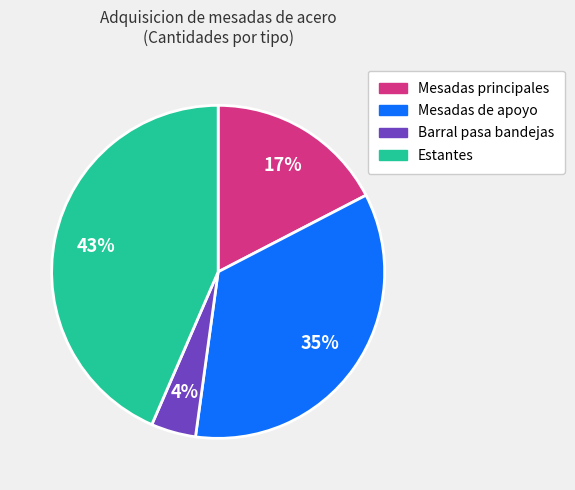

Is there a majority slice in this chart?

No